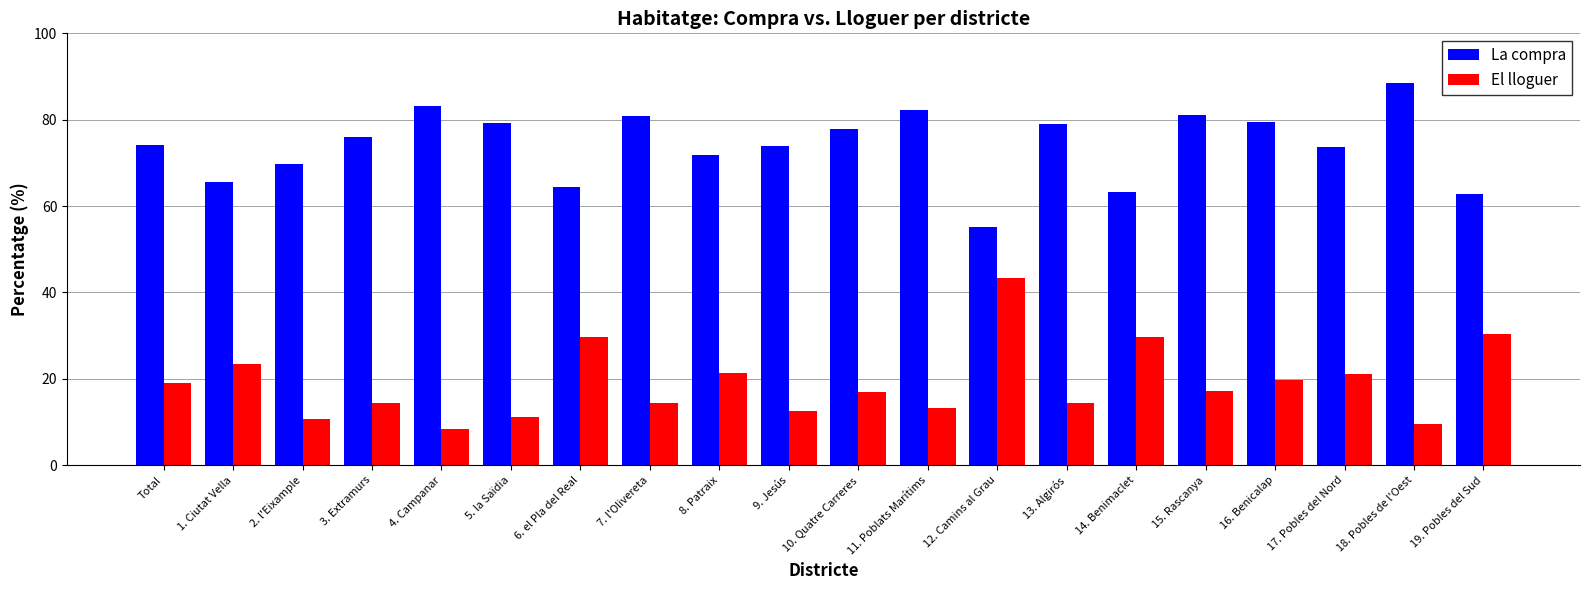

True or false: La compra has a value of 74.2 at Total.

True